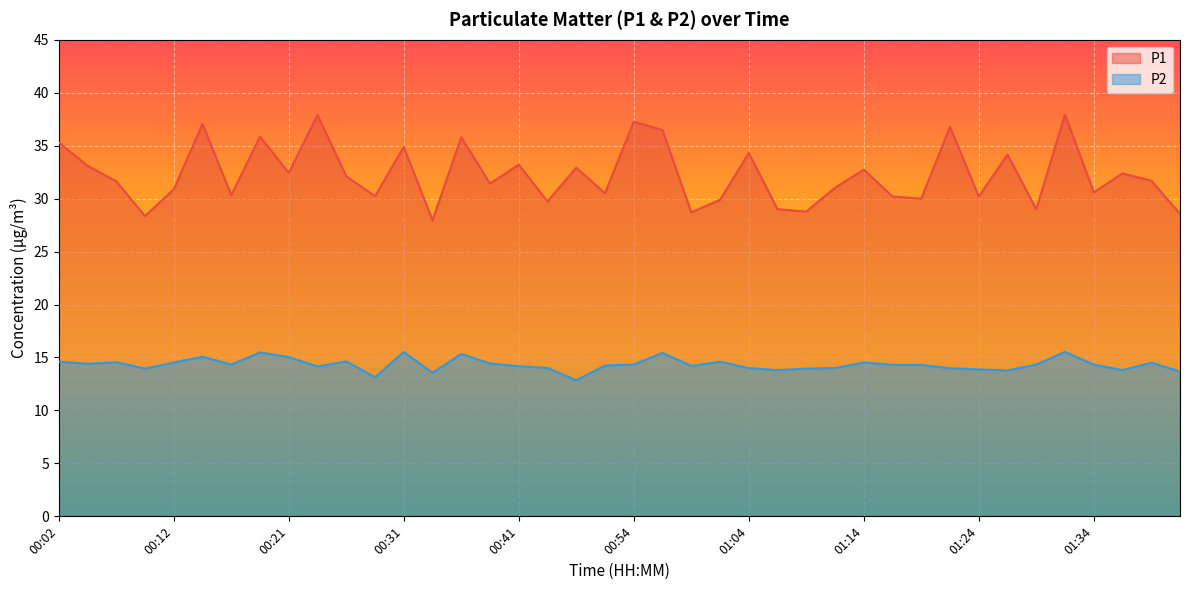

What are all the series names shown in the legend?

P1, P2